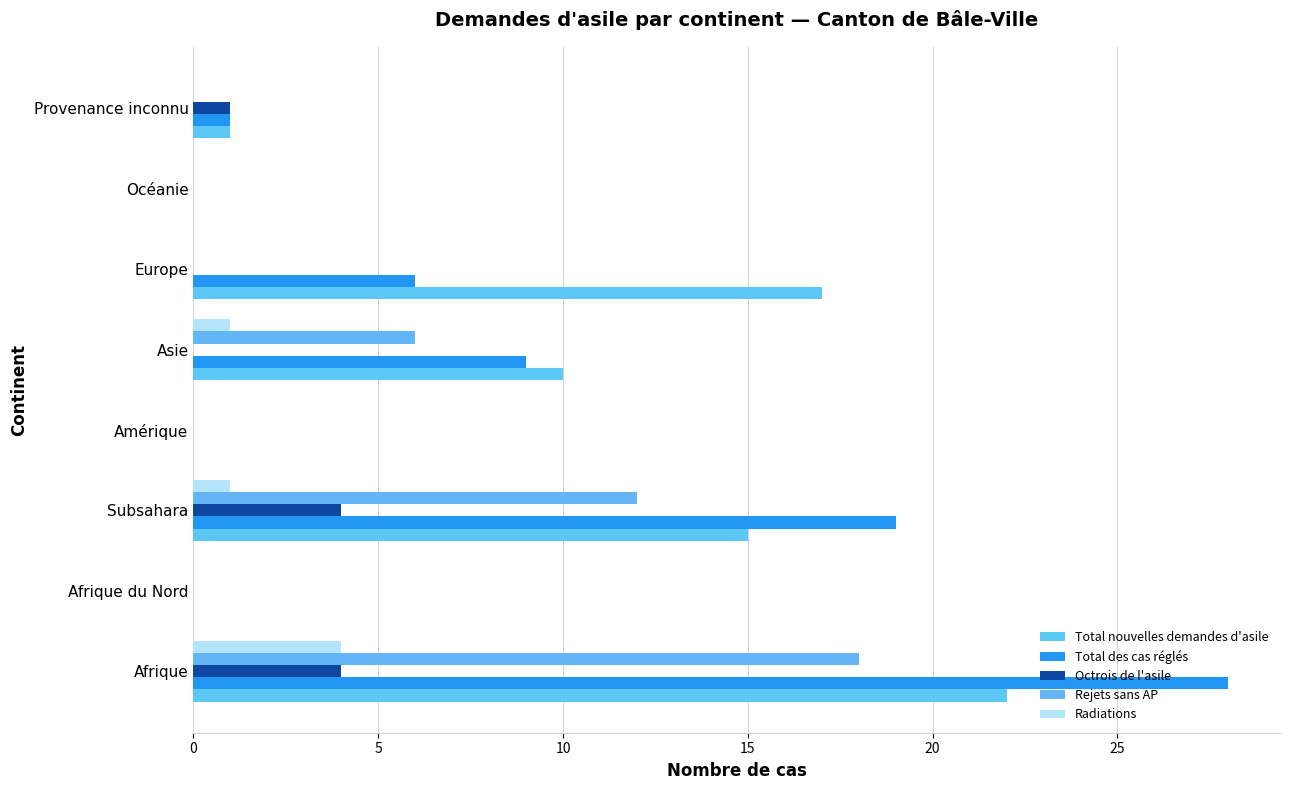

At how many categories does at least one series exceed 7?

4